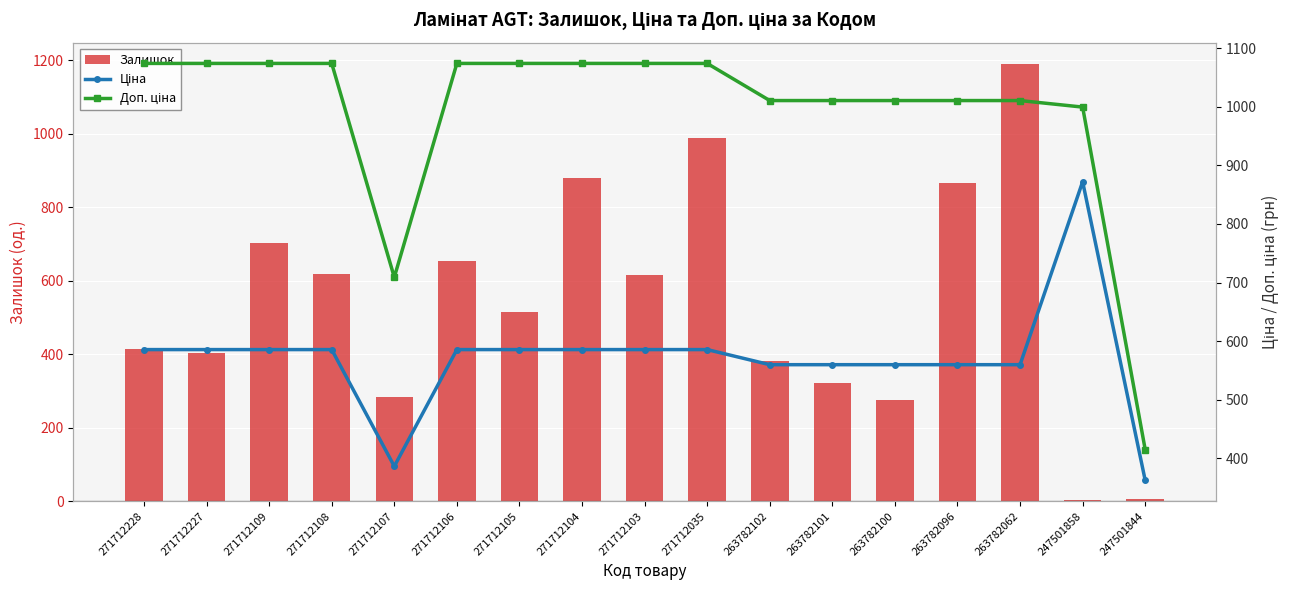

Reading left to right, what are all the values shown in this chart?

Залишок: 414.0	403.0	702.0	619.0	283.0	653.0	515.0	878.0	616.0	987.0	381.0	322.0	276.0	866.0	1188.0	2.0	7.0
Ціна: 585.6	585.6	585.6	585.6	386.5	585.6	585.6	585.6	585.6	585.6	559.9	559.9	559.9	559.9	559.9	872.0	362.5
Доп. ціна: 1073.8	1073.8	1073.8	1073.8	709.0	1073.8	1073.8	1073.8	1073.8	1073.8	1010.4	1010.4	1010.4	1010.4	1010.4	999.3	415.0